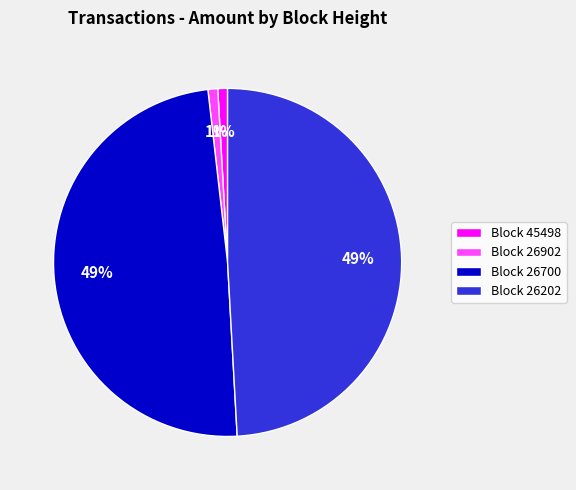

Is there a majority slice in this chart?

No